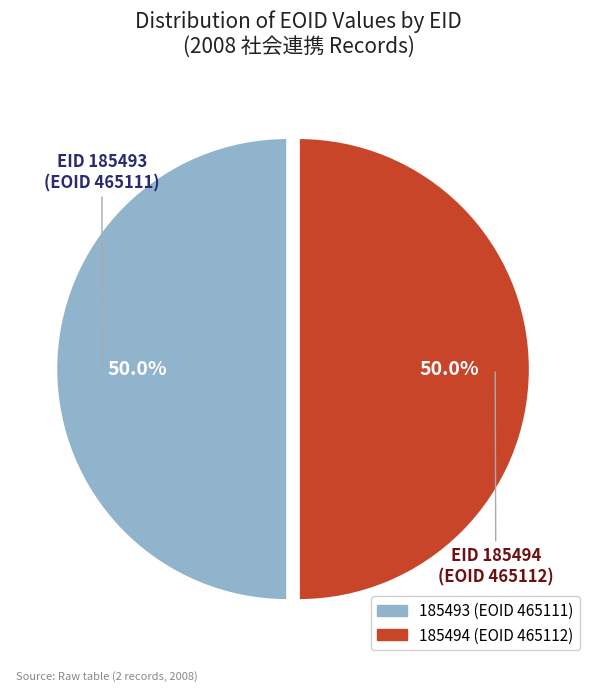

Do 185494 and 185493 together represent more than half of the pie?

Yes